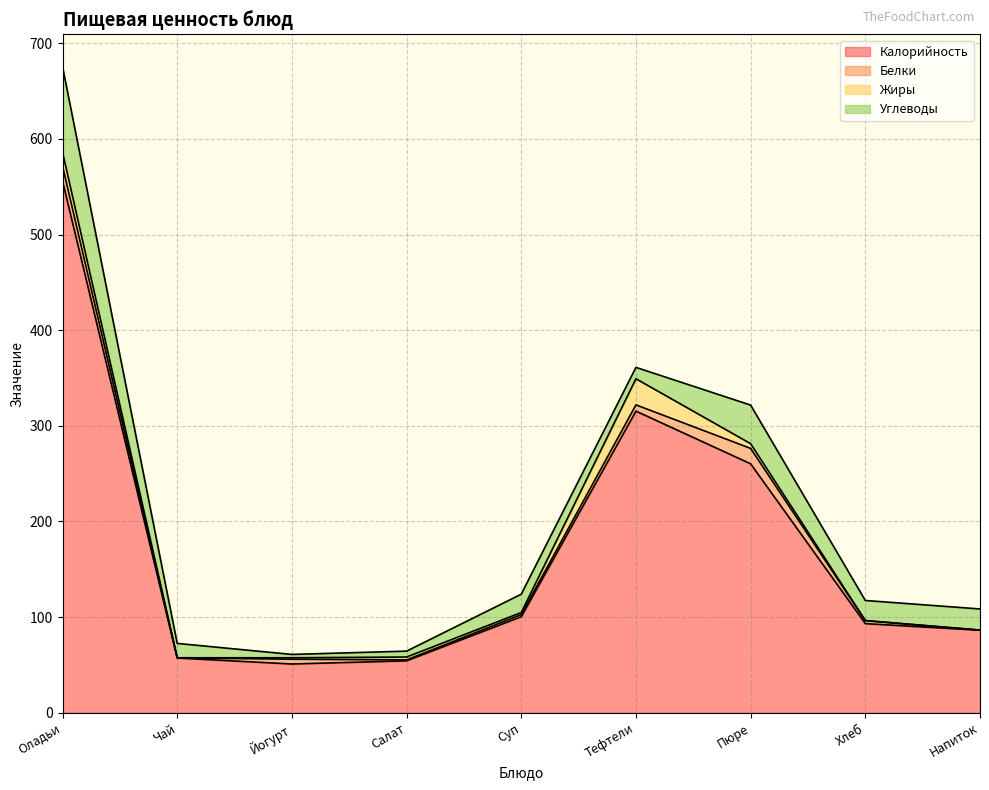

What position from the right is Тефтели?

4